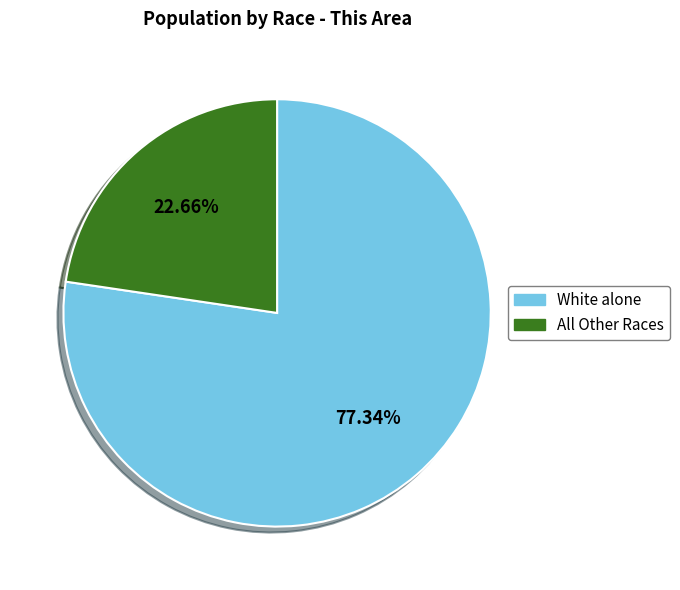

Between White alone and All Other Races, which is larger?

White alone